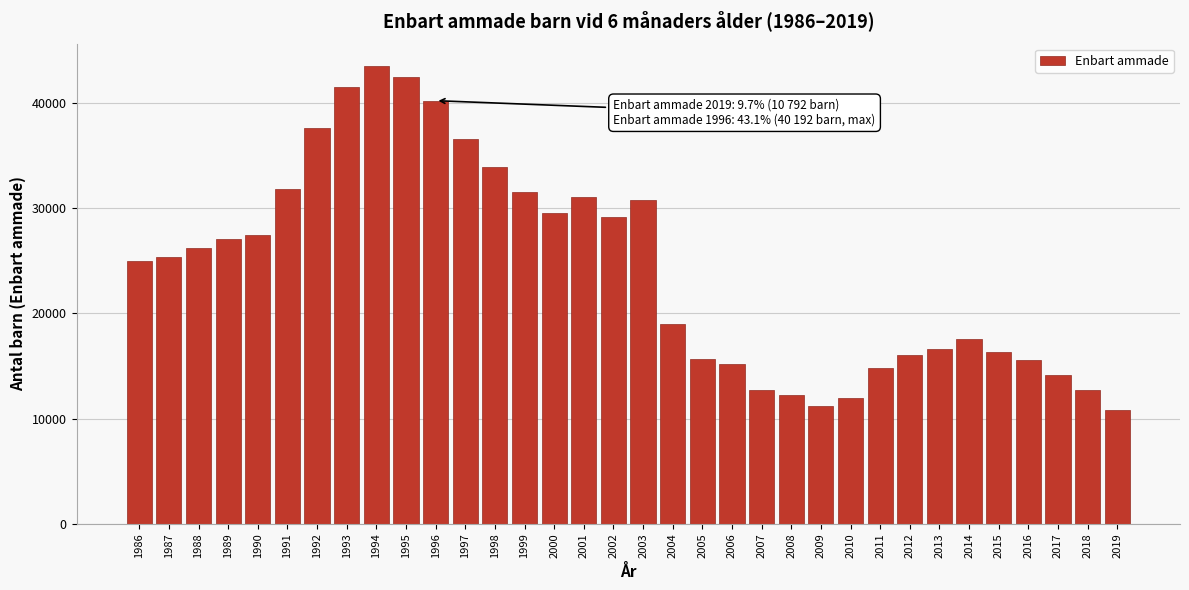

What is the value of the 7th bar from the left?

37636